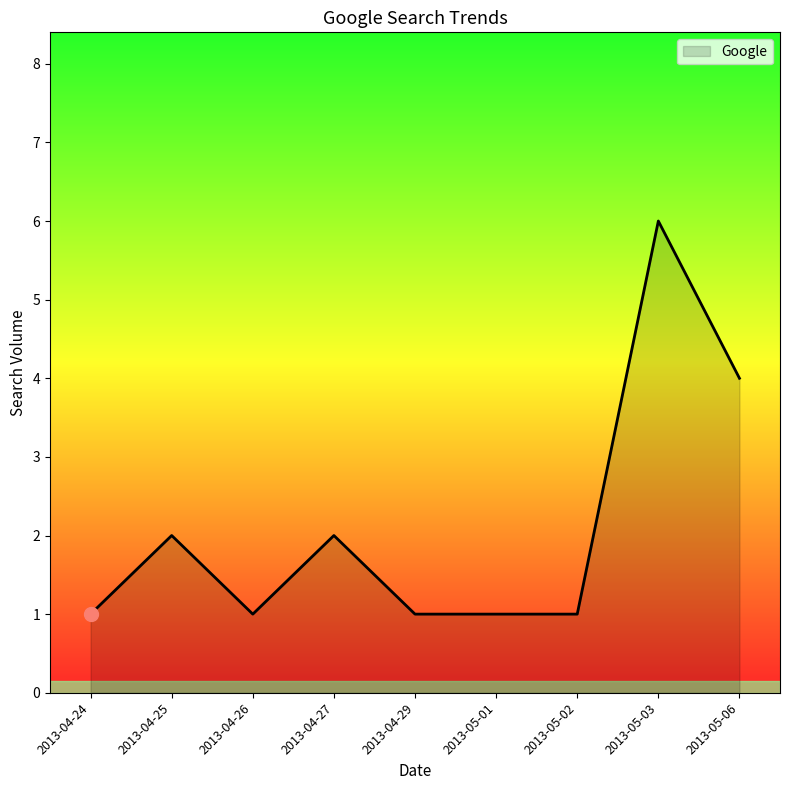

Reading left to right, transcribe all the data shown in this chart.

2013-04-24=1	2013-04-25=2	2013-04-26=1	2013-04-27=2	2013-04-29=1	2013-05-01=1	2013-05-02=1	2013-05-03=6	2013-05-06=4